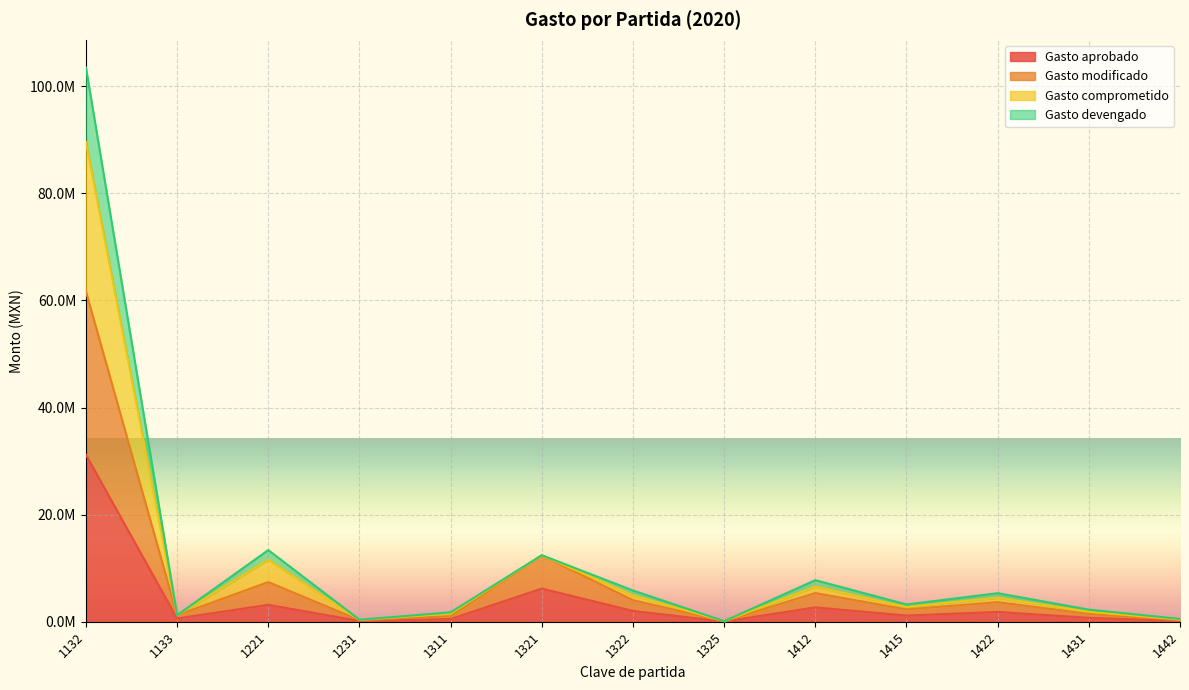

Count the number of data series in this chart.

4